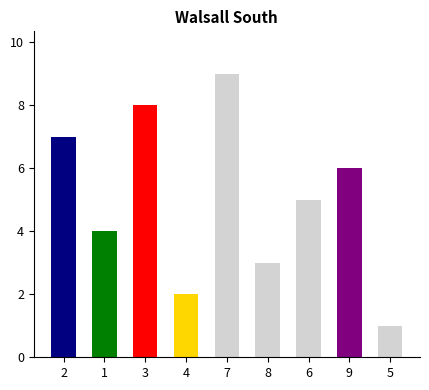

What is the ratio of the value at 9 to the value at 7?

0.7